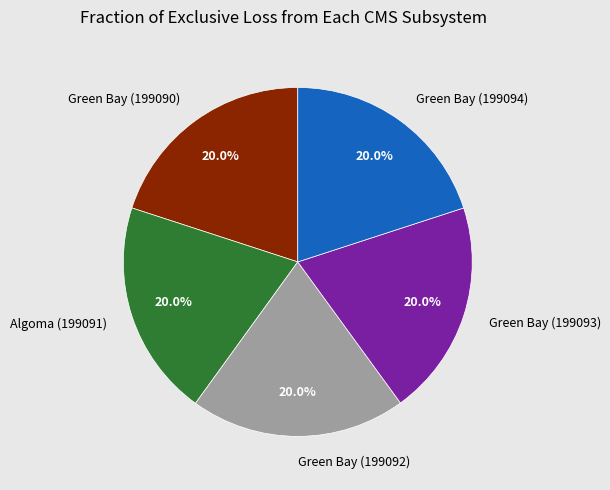

Does Algoma (199091) represent more than half of the total?

No